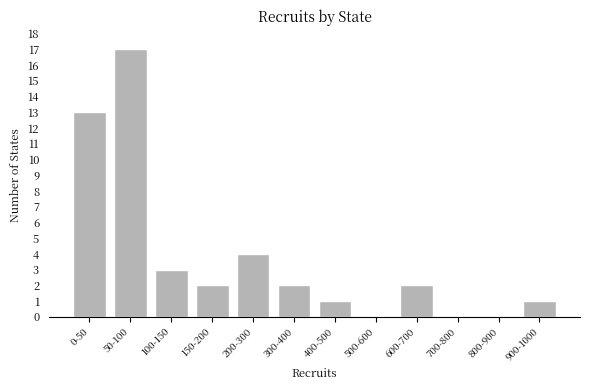

Reading left to right, what are all the values shown in this chart?

0-50=13	50-100=17	100-150=3	150-200=2	200-300=4	300-400=2	400-500=1	500-600=0	600-700=2	700-800=0	800-900=0	900-1000=1